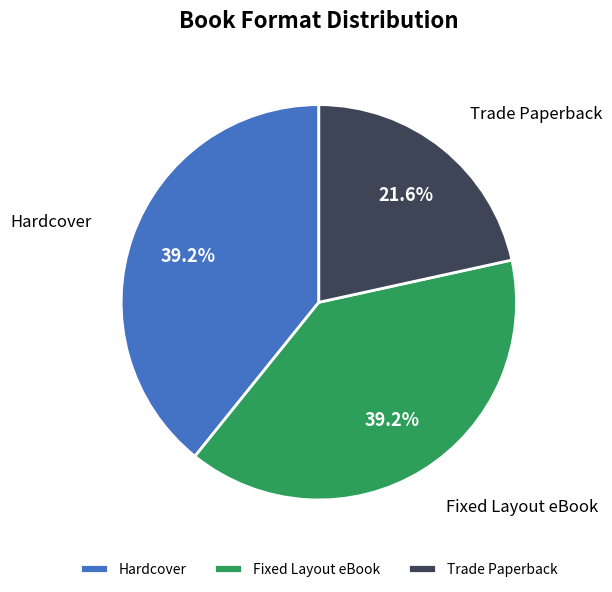

The Trade Paperback slice represents 22% of the pie. True or false?

True